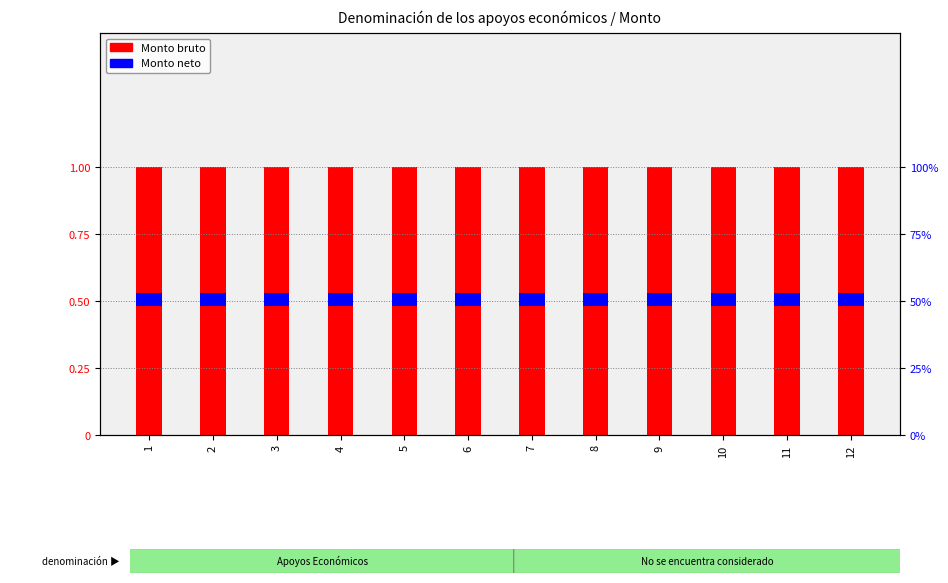

Is the value of Monto neto at 8 greater than the value of Monto bruto at 9?

No